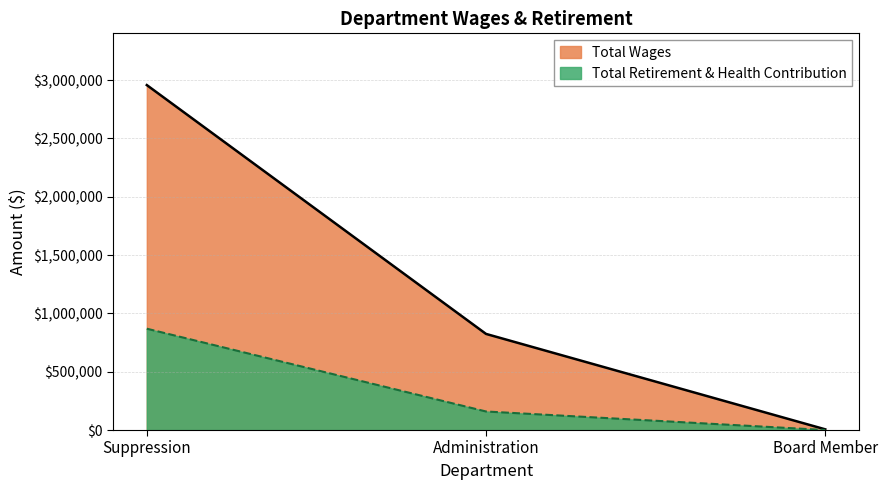

Reading left to right, transcribe all the data shown in this chart.

Total Wages: 2956826	823881	6100
Total Retirement & Health Contribution: 868552	158924	0